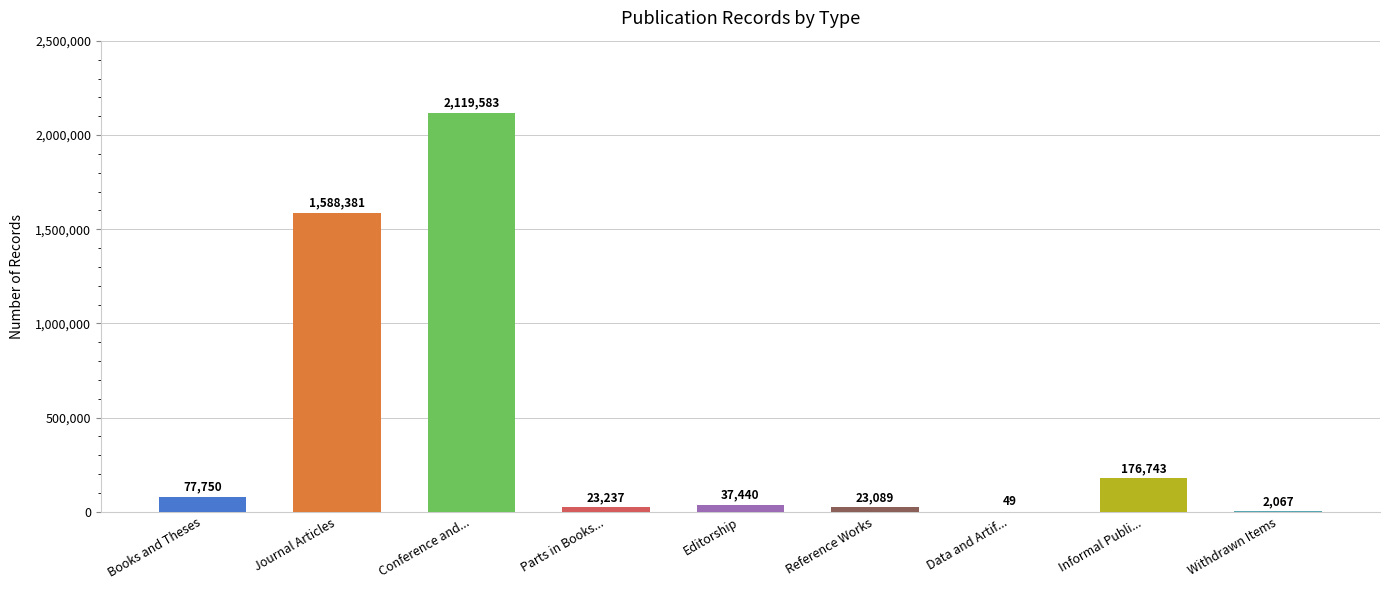

At which label is the value closest to 1059816?

Journal Articles